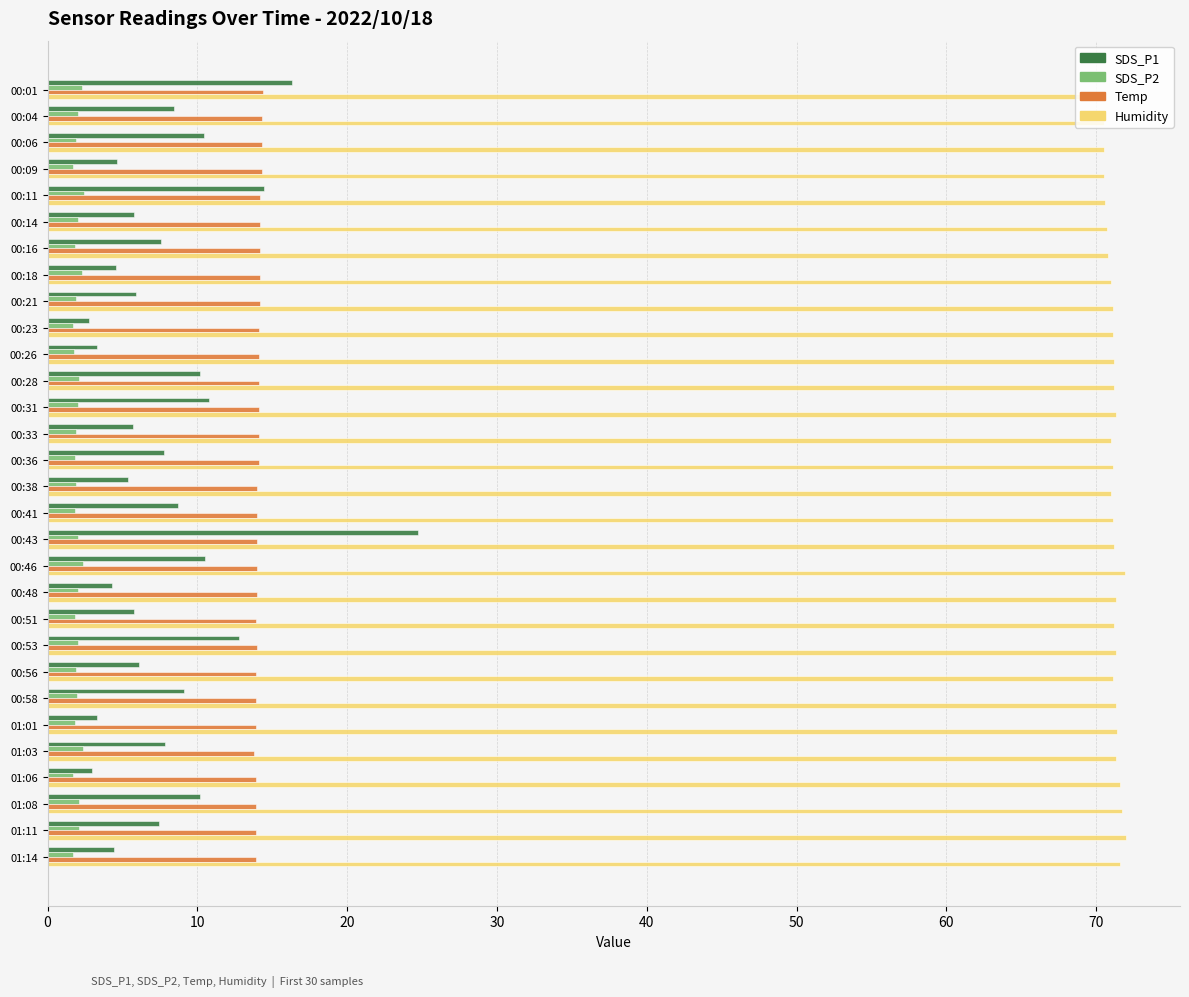

Which series has the largest range (max minus min)?

SDS_P1